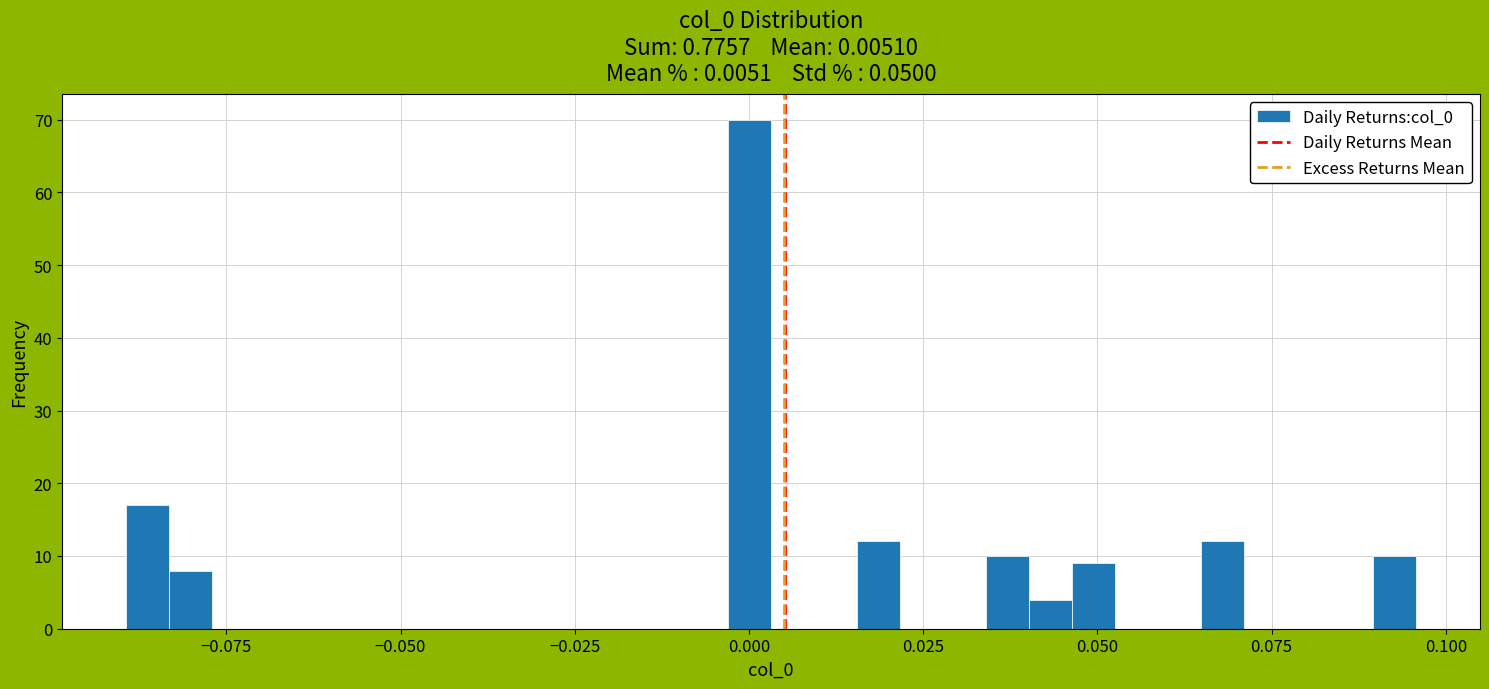

Read against the x-axis, roughly where is the centre of the tallest bar?

0.000